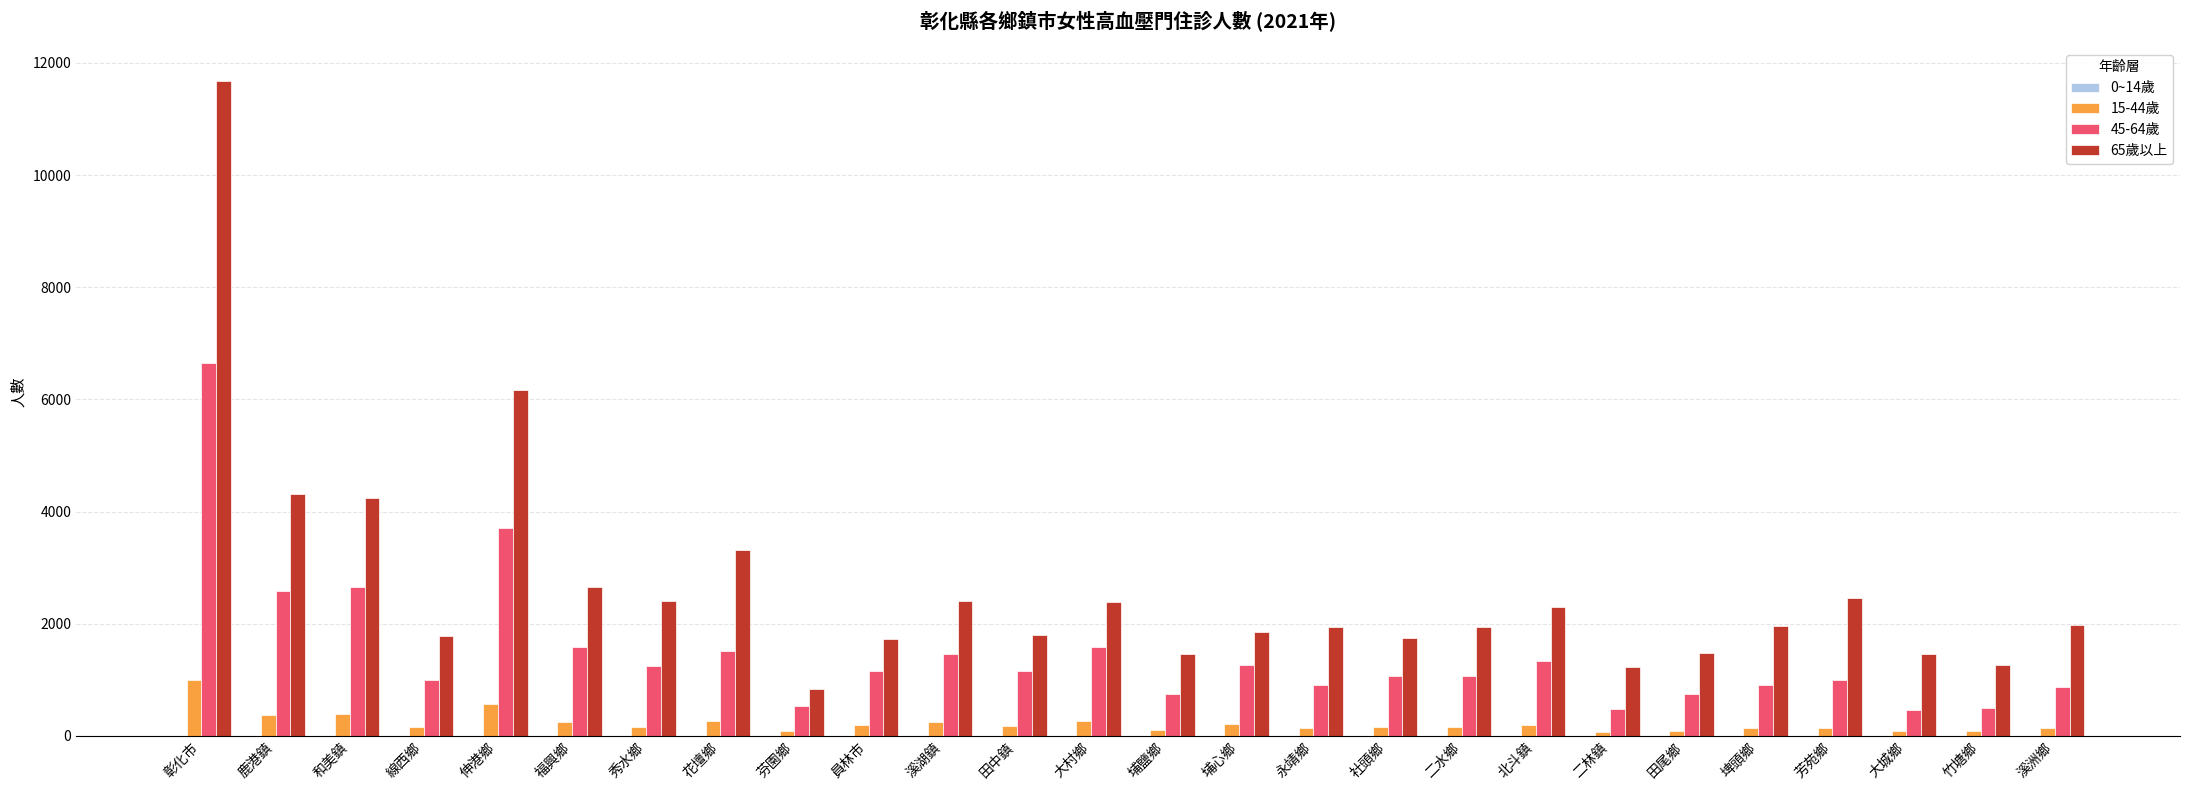

At which category is the sum across all series the highest?

彰化市